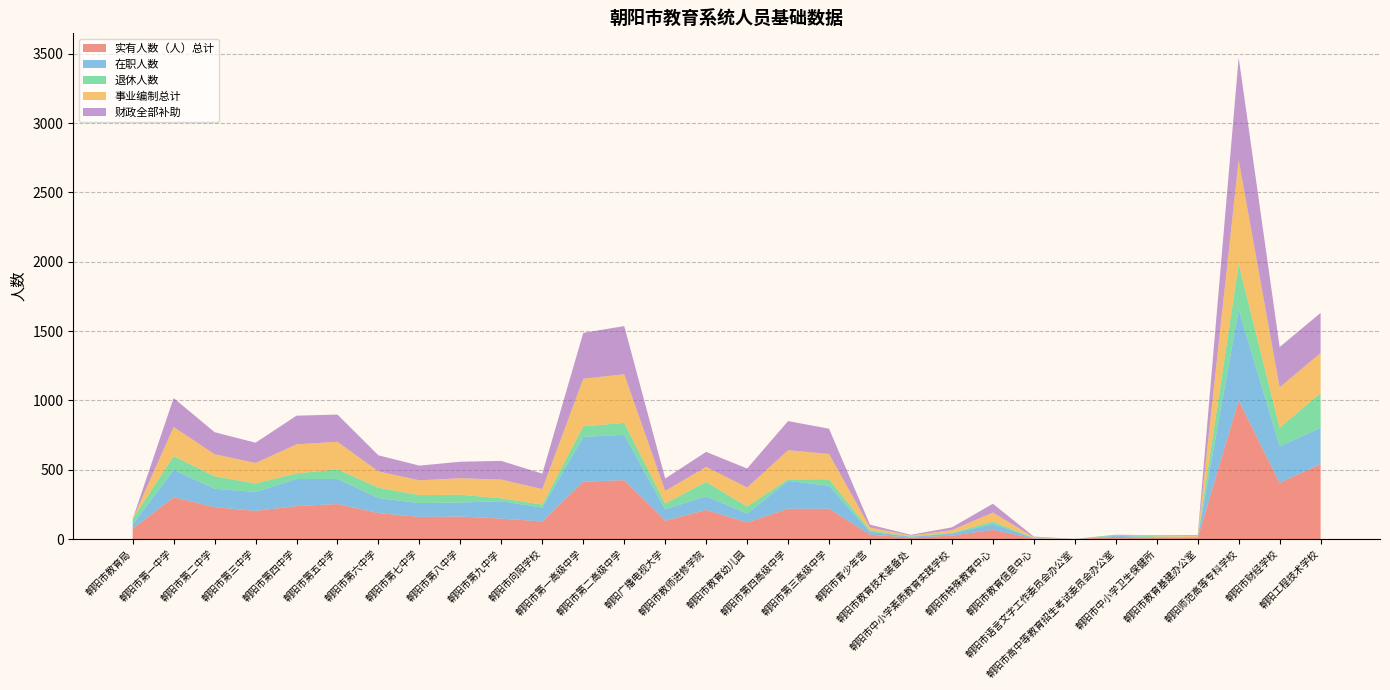

Reading left to right, list all the values displayed in this chart.

实有人数（人）总计: 朝阳市教育局=75	朝阳市第一中学=302	朝阳市第二中学=230	朝阳市第三中学=204	朝阳市第四中学=238	朝阳市第五中学=253	朝阳市第六中学=188	朝阳市第七中学=160	朝阳市第八中学=163	朝阳市第九中学=148	朝阳市向阳学校=127	朝阳市第一高级中学=414	朝阳市第二高级中学=425	朝阳广播电视大学=133	朝阳市教师进修学院=210	朝阳市教育幼儿园=120	朝阳市第四高级中学=219	朝阳市第三高级中学=219	朝阳市青少年宫=32	朝阳市教育技术装备处=11	朝阳市中小学素质教育实践学校=25	朝阳市特殊教育中心=67	朝阳市教育信息中心=4	朝阳市语言文字工作委员会办公室=1	朝阳市高中等教育招生考试委员会办公室=16	朝阳市中小学卫生保健所=10	朝阳市教育基建办公室=8	朝阳师范高等专科学校=1000	朝阳市财经学校=406	朝阳工程技术学校=541
在职人数: 朝阳市教育局=30	朝阳市第一中学=197	朝阳市第二中学=133	朝阳市第三中学=136	朝阳市第四中学=195	朝阳市第五中学=181	朝阳市第六中学=108	朝阳市第七中学=100	朝阳市第八中学=101	朝阳市第九中学=125	朝阳市向阳学校=100	朝阳市第一高级中学=323	朝阳市第二高级中学=327	朝阳广播电视大学=82	朝阳市教师进修学院=99	朝阳市教育幼儿园=64	朝阳市第四高级中学=200	朝阳市第三高级中学=166	朝阳市青少年宫=21	朝阳市教育技术装备处=6	朝阳市中小学素质教育实践学校=15	朝阳市特殊教育中心=43	朝阳市教育信息中心=3	朝阳市语言文字工作委员会办公室=1	朝阳市高中等教育招生考试委员会办公室=8	朝阳市中小学卫生保健所=4	朝阳市教育基建办公室=6	朝阳师范高等专科学校=655	朝阳市财经学校=263	朝阳工程技术学校=261
退休人数: 朝阳市教育局=40	朝阳市第一中学=100	朝阳市第二中学=90	朝阳市第三中学=61	朝阳市第四中学=41	朝阳市第五中学=68	朝阳市第六中学=75	朝阳市第七中学=57	朝阳市第八中学=56	朝阳市第九中学=21	朝阳市向阳学校=22	朝阳市第一高级中学=76	朝阳市第二高级中学=86	朝阳广播电视大学=42	朝阳市教师进修学院=103	朝阳市教育幼儿园=51	朝阳市第四高级中学=12	朝阳市第三高级中学=47	朝阳市青少年宫=10	朝阳市教育技术装备处=4	朝阳市中小学素质教育实践学校=5	朝阳市特殊教育中心=17	朝阳市教育信息中心=1	朝阳市语言文字工作委员会办公室=0	朝阳市高中等教育招生考试委员会办公室=8	朝阳市中小学卫生保健所=6	朝阳市教育基建办公室=2	朝阳师范高等专科学校=328	朝阳市财经学校=134	朝阳工程技术学校=251
事业编制总计: 朝阳市教育局=0	朝阳市第一中学=209	朝阳市第二中学=159	朝阳市第三中学=148	朝阳市第四中学=209	朝阳市第五中学=200	朝阳市第六中学=117	朝阳市第七中学=107	朝阳市第八中学=119	朝阳市第九中学=135	朝阳市向阳学校=112	朝阳市第一高级中学=343	朝阳市第二高级中学=351	朝阳广播电视大学=90	朝阳市教师进修学院=109	朝阳市教育幼儿园=137	朝阳市第四高级中学=210	朝阳市第三高级中学=182	朝阳市青少年宫=21	朝阳市教育技术装备处=5	朝阳市中小学素质教育实践学校=20	朝阳市特殊教育中心=65	朝阳市教育信息中心=5	朝阳市语言文字工作委员会办公室=0	朝阳市高中等教育招生考试委员会办公室=0	朝阳市中小学卫生保健所=4	朝阳市教育基建办公室=6	朝阳师范高等专科学校=750	朝阳市财经学校=291	朝阳工程技术学校=289
财政全部补助: 朝阳市教育局=0	朝阳市第一中学=209	朝阳市第二中学=159	朝阳市第三中学=146	朝阳市第四中学=207	朝阳市第五中学=196	朝阳市第六中学=116	朝阳市第七中学=106	朝阳市第八中学=119	朝阳市第九中学=135	朝阳市向阳学校=111	朝阳市第一高级中学=331	朝阳市第二高级中学=347	朝阳广播电视大学=90	朝阳市教师进修学院=108	朝阳市教育幼儿园=137	朝阳市第四高级中学=210	朝阳市第三高级中学=182	朝阳市青少年宫=20	朝阳市教育技术装备处=5	朝阳市中小学素质教育实践学校=20	朝阳市特殊教育中心=63	朝阳市教育信息中心=5	朝阳市语言文字工作委员会办公室=0	朝阳市高中等教育招生考试委员会办公室=0	朝阳市中小学卫生保健所=4	朝阳市教育基建办公室=6	朝阳师范高等专科学校=740	朝阳市财经学校=291	朝阳工程技术学校=289